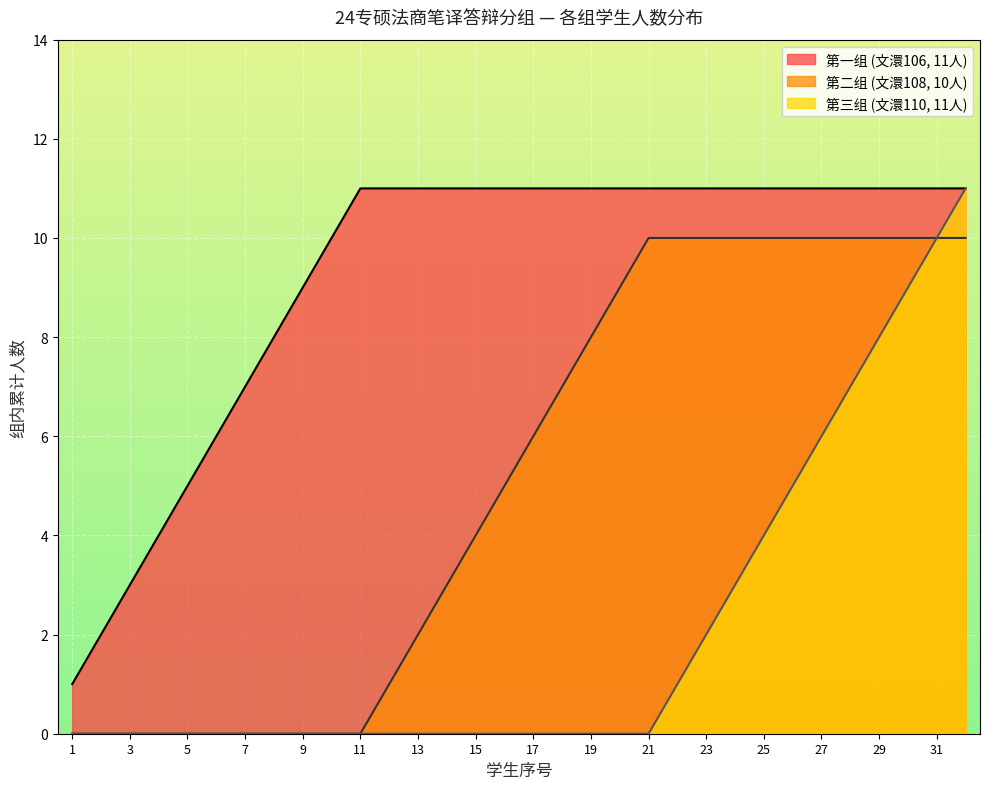

True or false: 孙世权 has a value of 4 at 4.

True